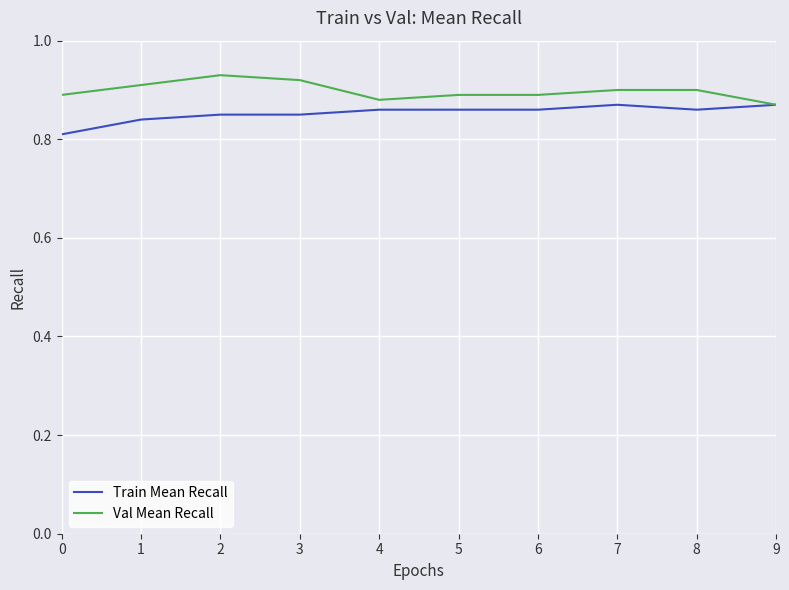

Is it true that Train Mean Recall equals 0.9 at 4?

True